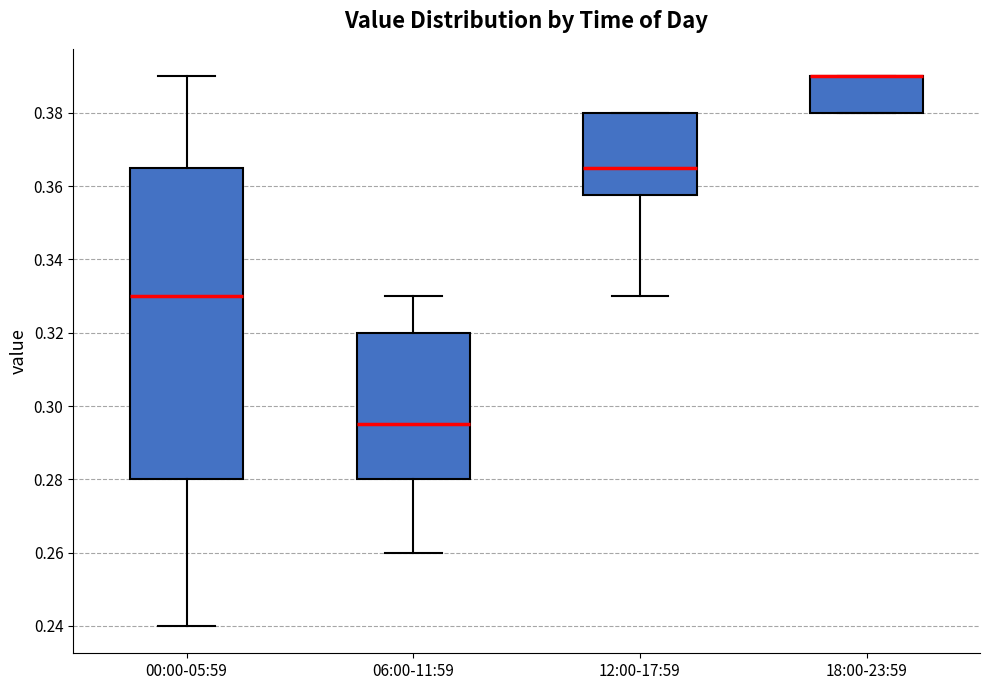

Which box is the tallest, from its lower edge to its upper edge?

00:00-05:59